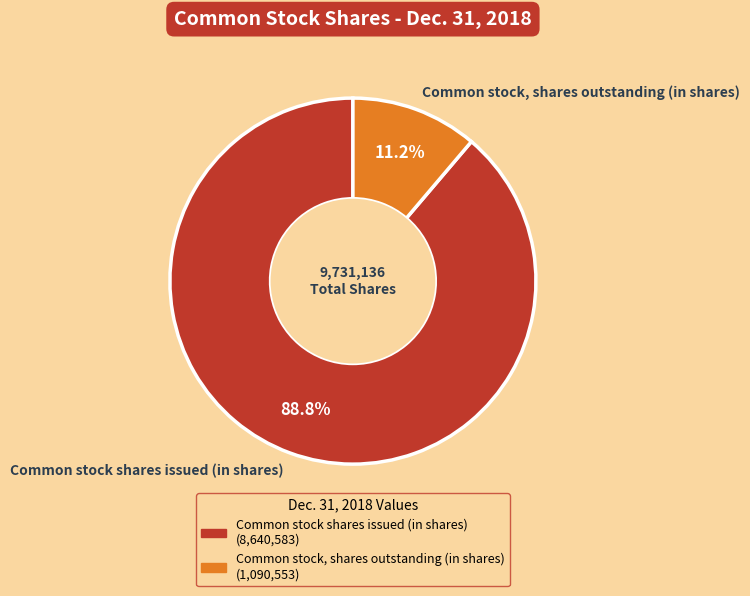

To the nearest percent, what is the combined percentage of Common stock shares issued (in shares) and Common stock, shares outstanding (in shares)?

100%